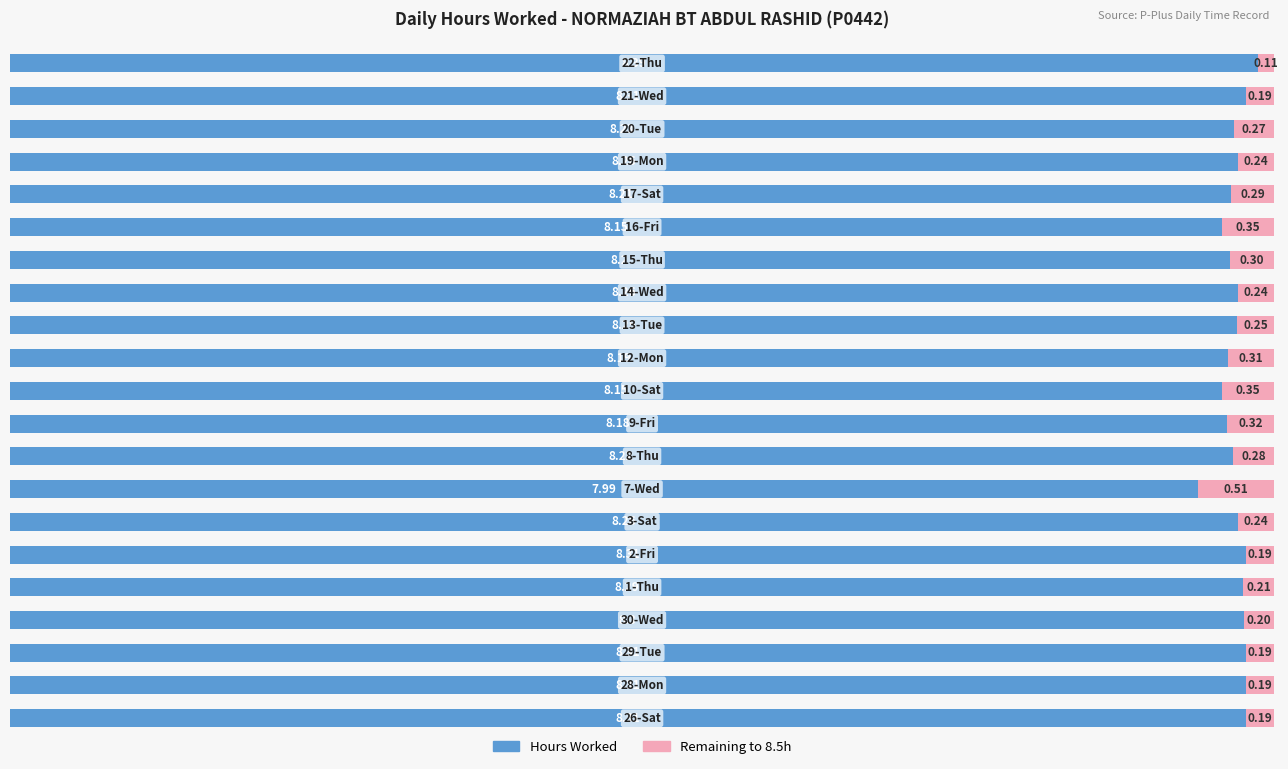

What is the difference between the maximum and minimum values in the Hours Worked series?

0.4